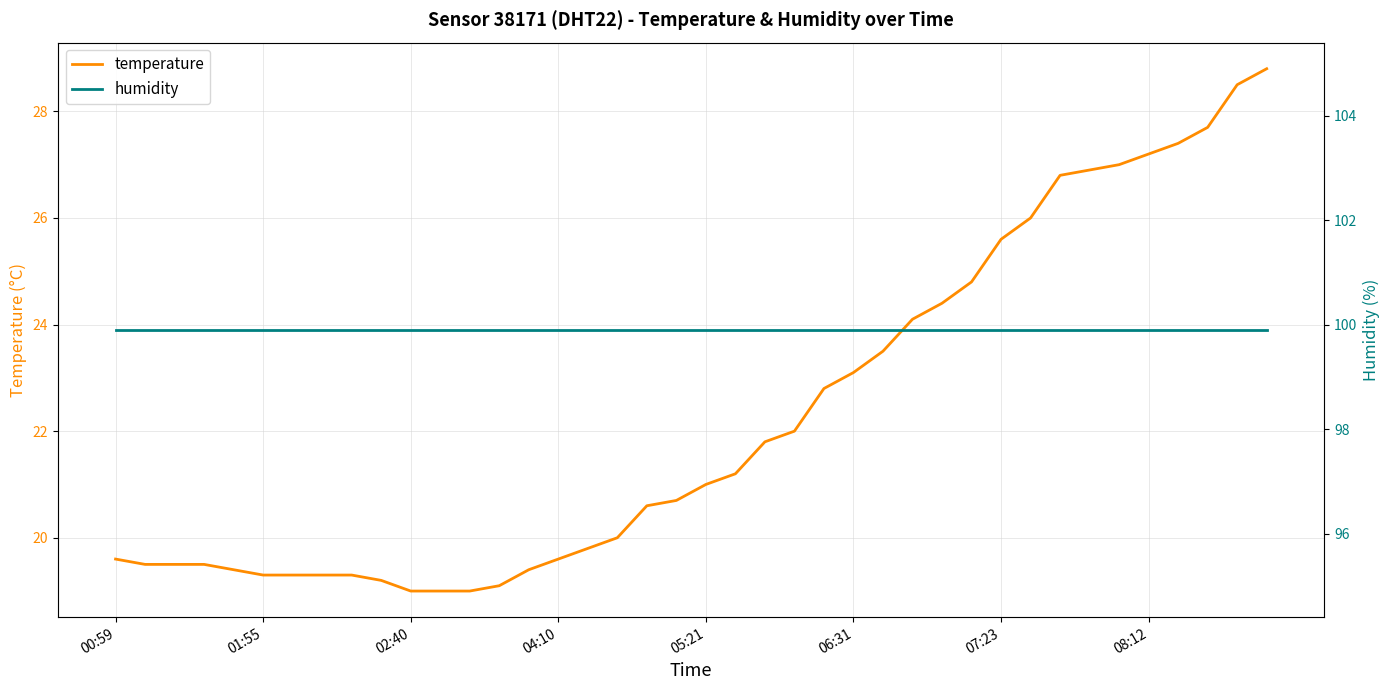

How many series are shown in this chart?

2